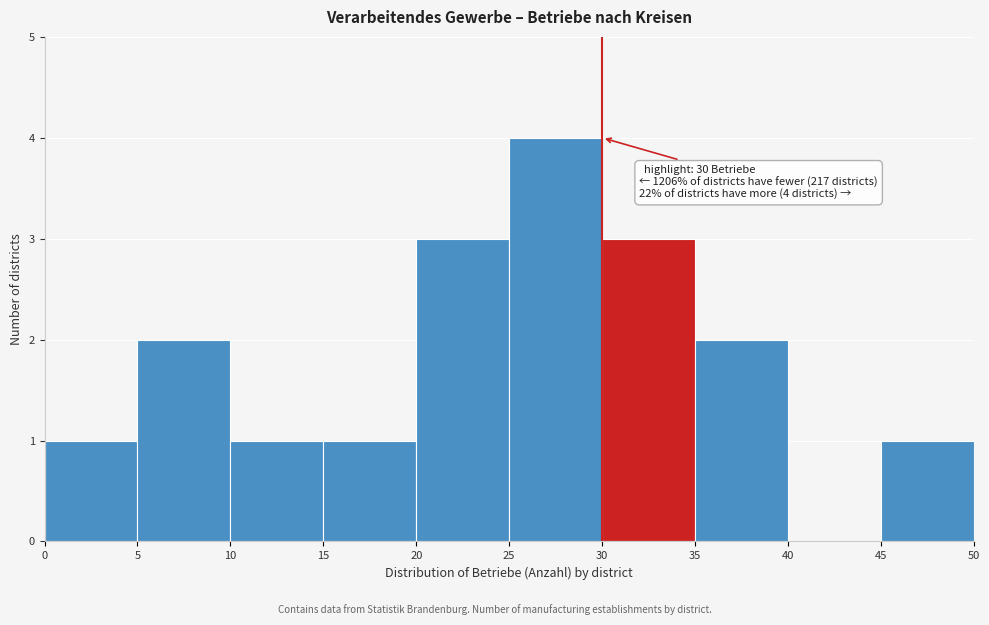

Which range on the x-axis has the tallest bar?

25 to 30